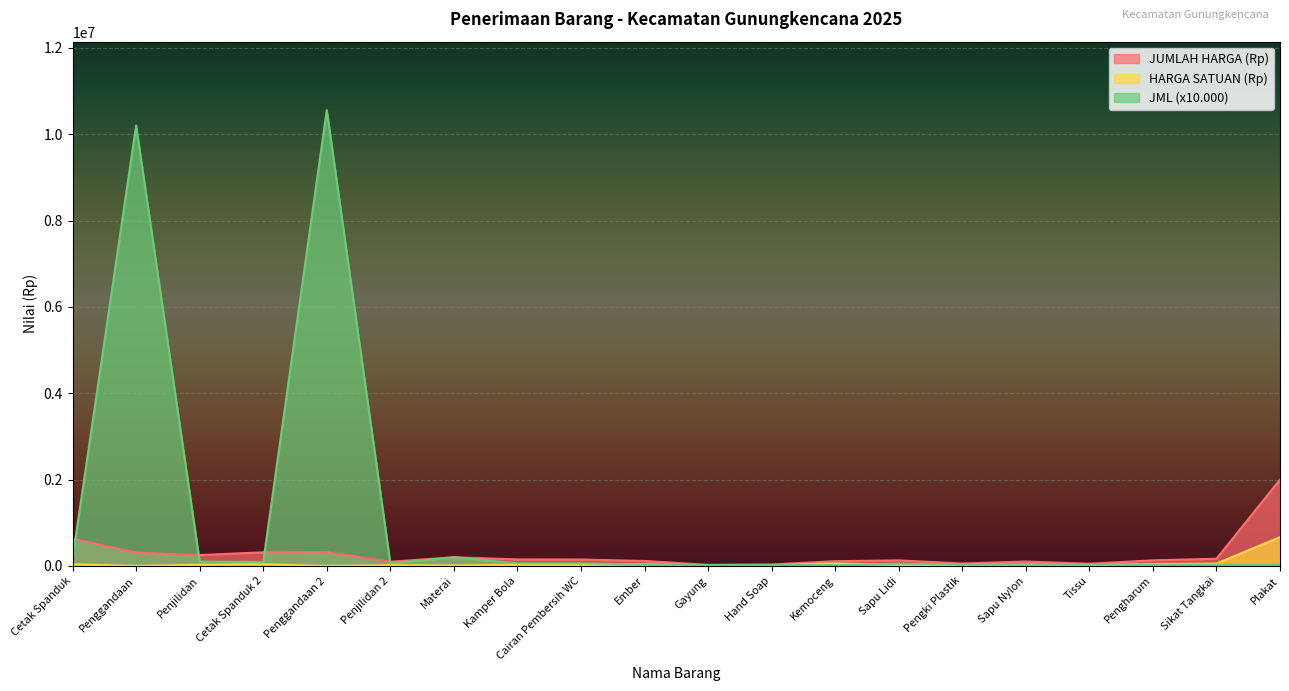

How many times do HARGA SATUAN (Rp) and JML cross each other?

7